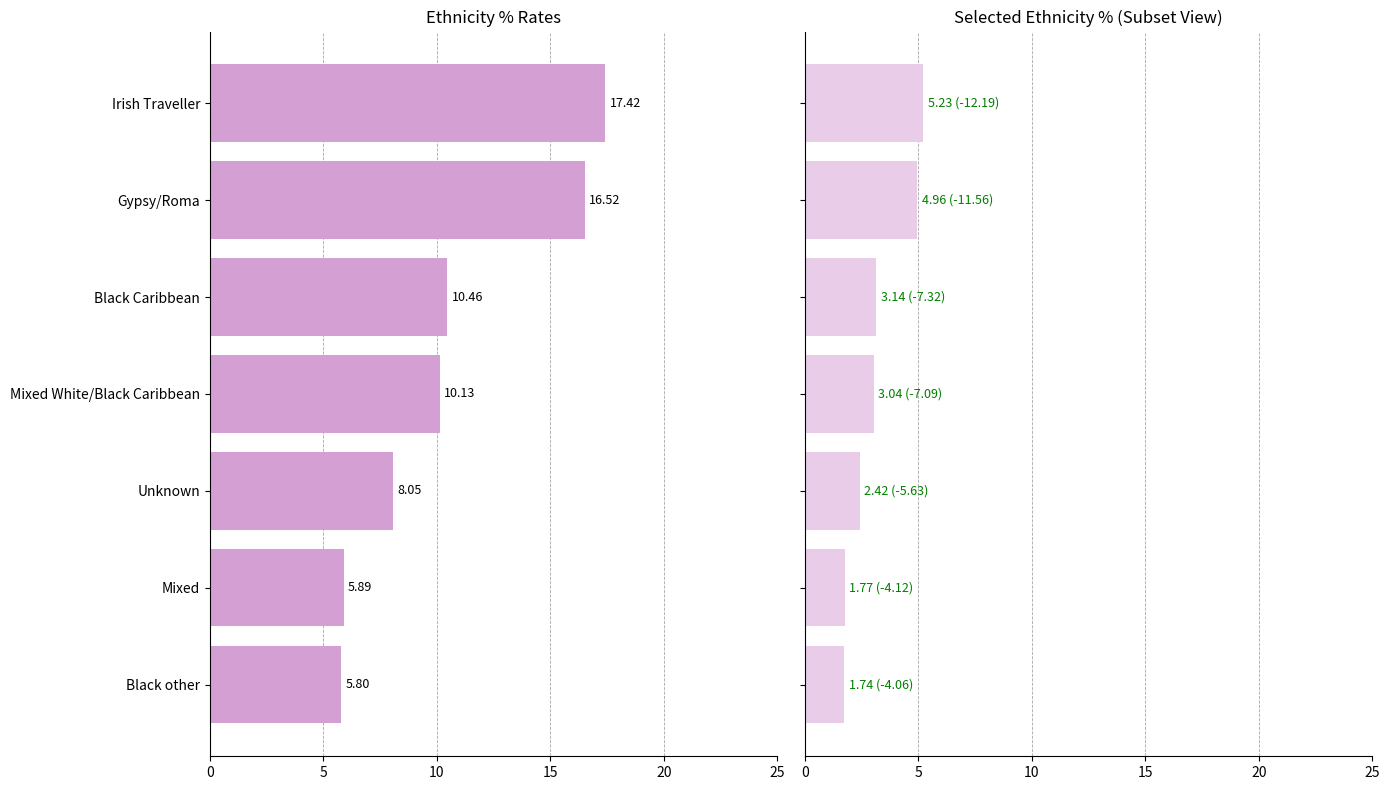

What is the value of the % bar at the 5th from the left?

8.1